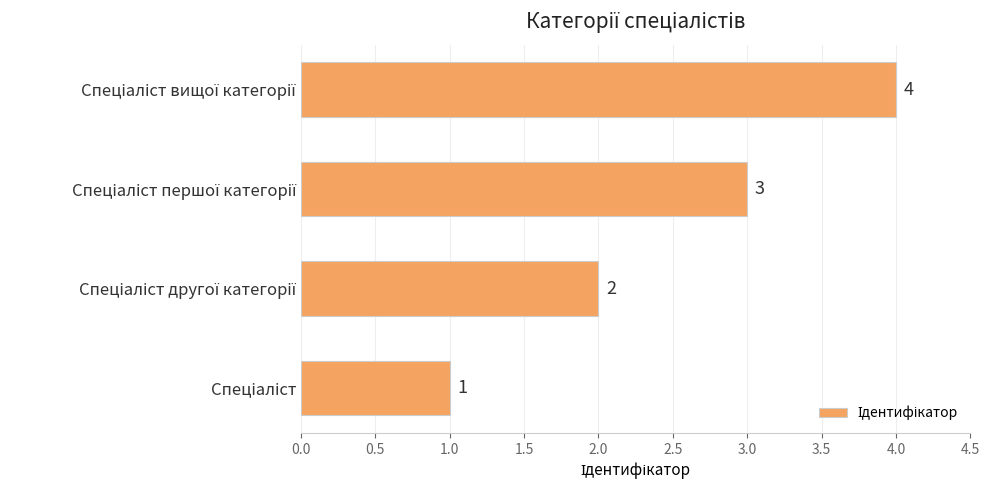

What is the sum of all values?

10